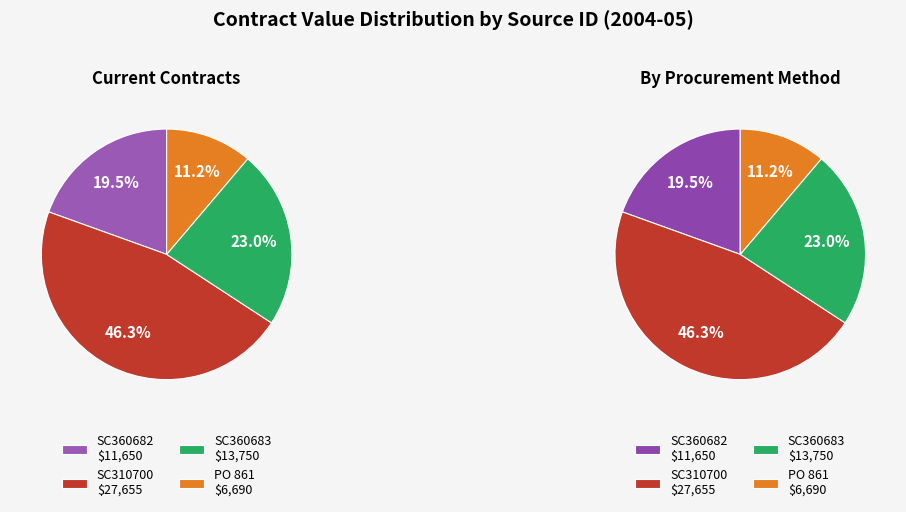

What is the ratio of the value at SC310700 to the value at SC360683?

2.0